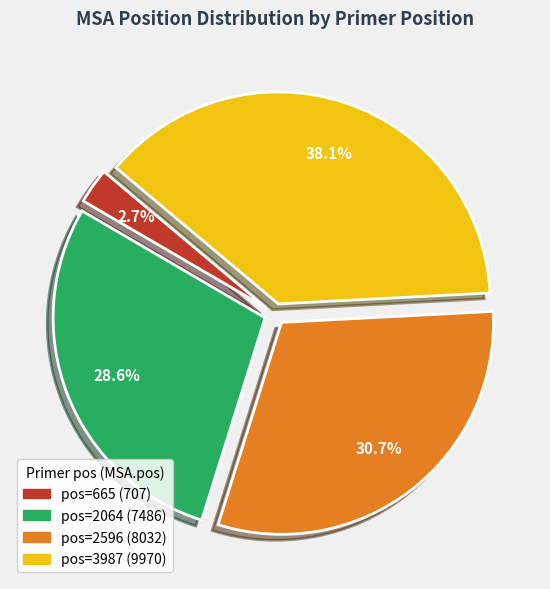

How many slices are in this pie chart?

4